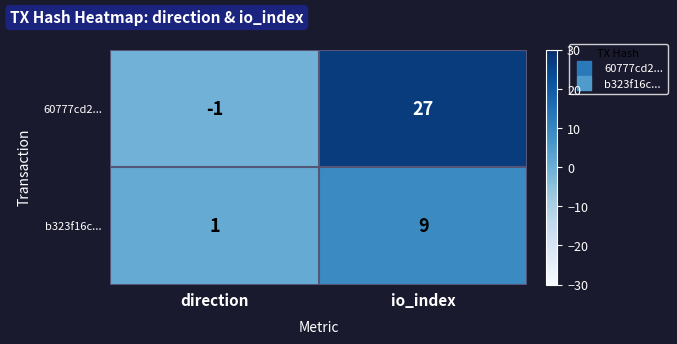

Reading right to left, list all the values displayed in this chart.

60777cd2...: 27	-1
b323f16c...: 9	1